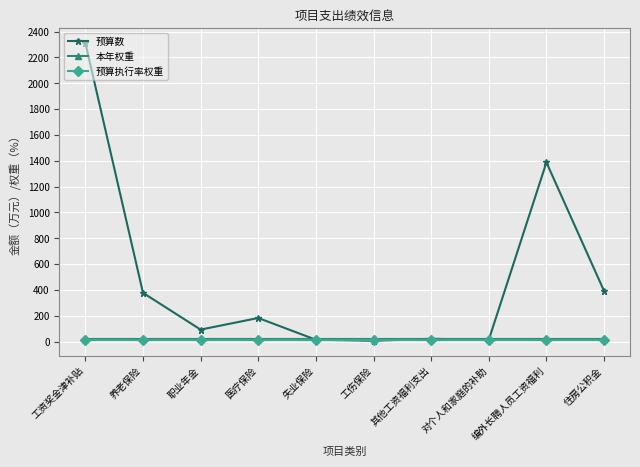

What is the label of the 8th point from the right?

职业年金